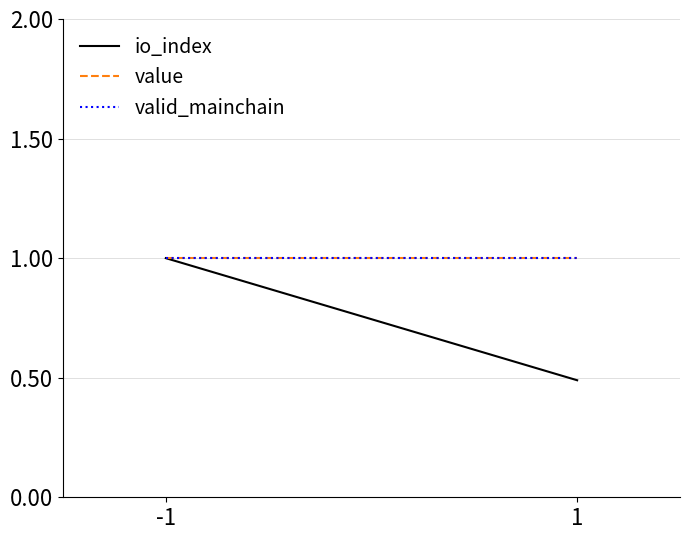

At which category is the sum across all series the highest?

-1